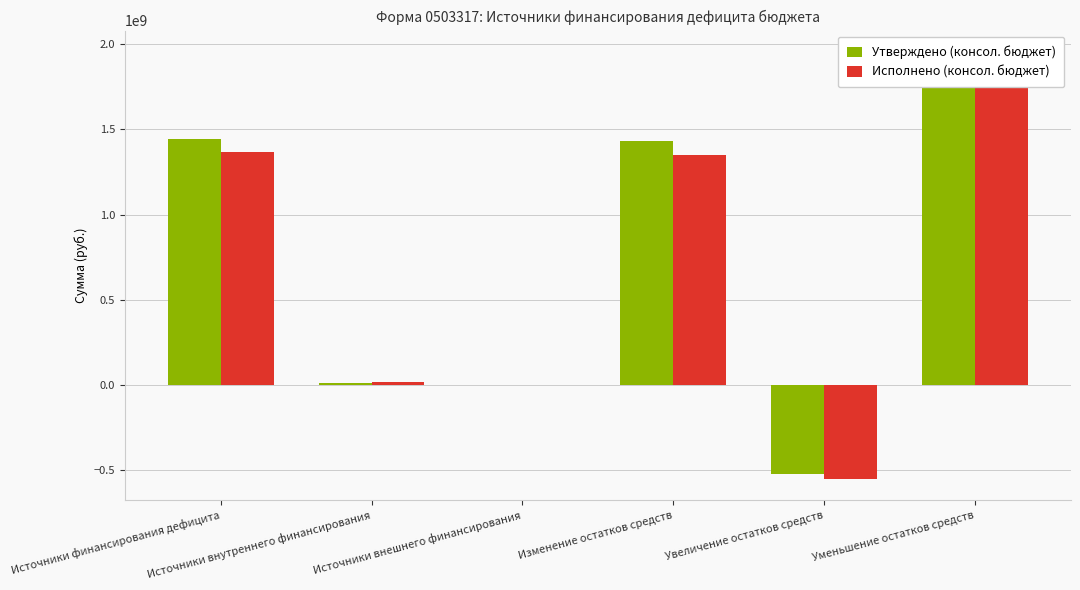

Which series has the widest spread of values?

Утверждено (консол. бюджет)